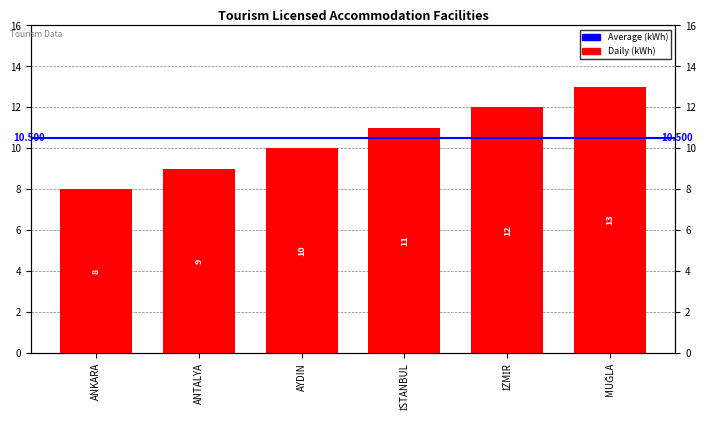

Is it true that the value at İZMİR is 17?

False